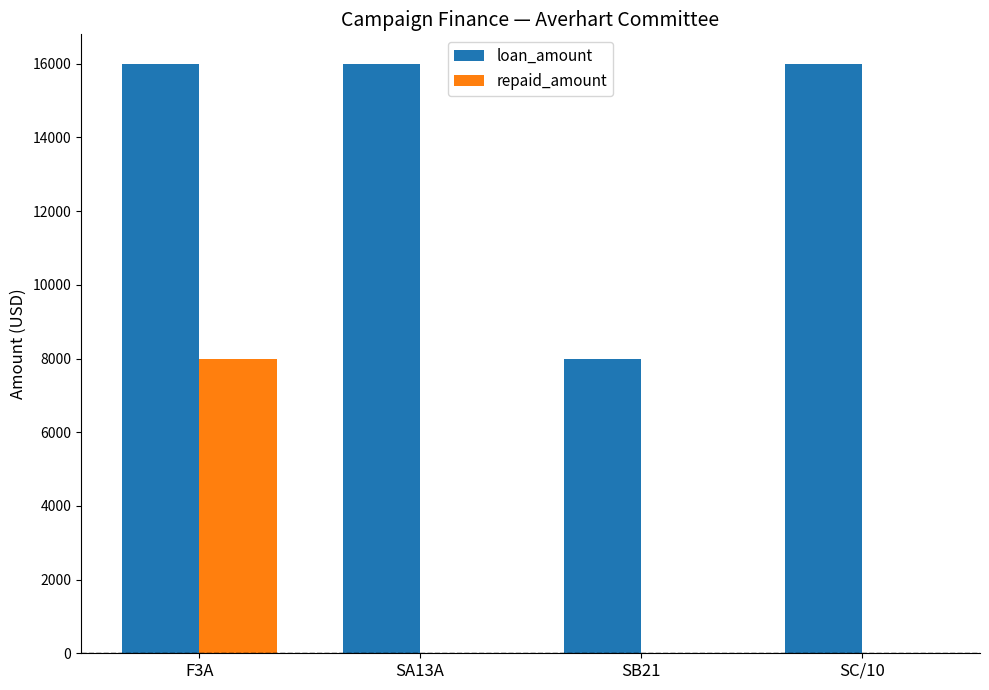

Which series has the largest total across all categories?

loan_amount